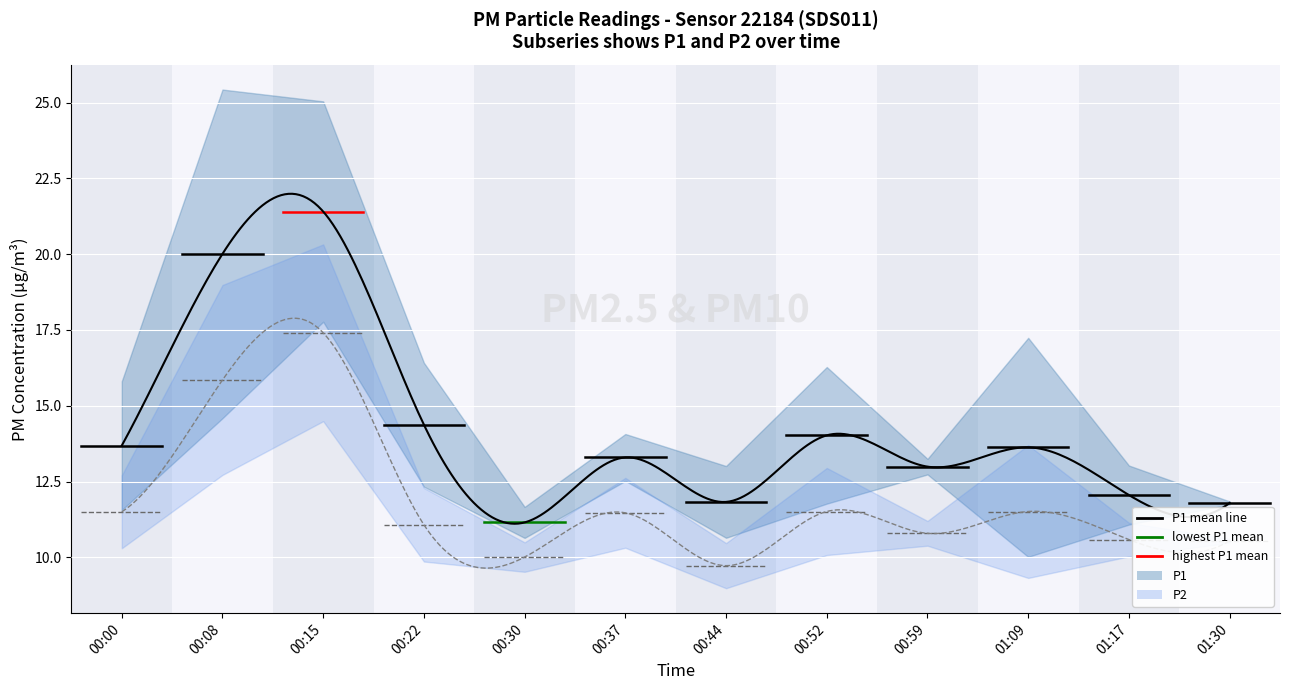

True or false: P1 and P2 intersect in this chart.

False